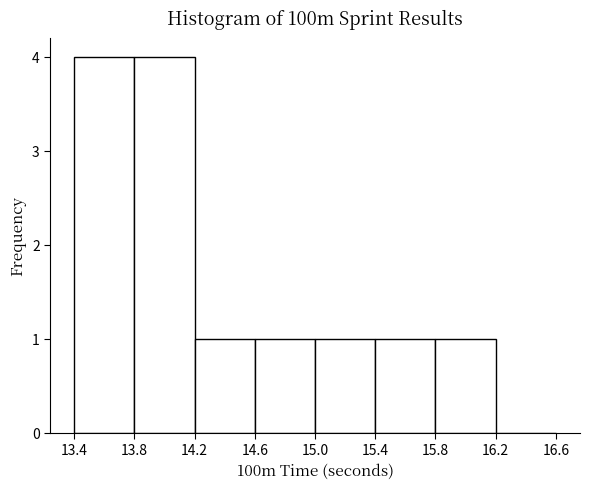

How tall is the bar that spans 14.2 to 14.6 on the x-axis? The values are not printed on the chart, so give them approximately, as read against the axis.

1